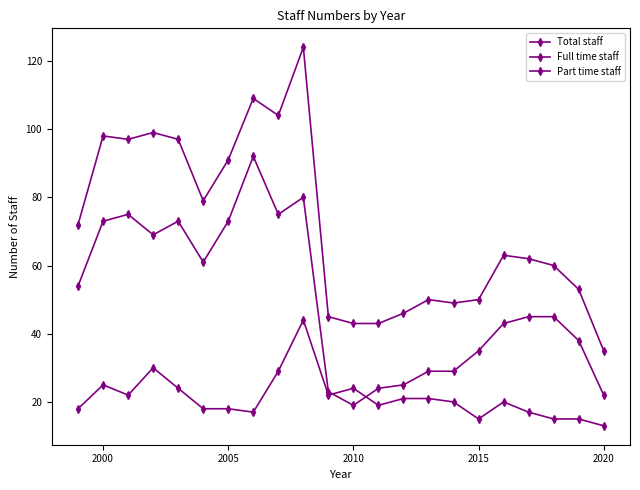

Which series has the largest total across all categories?

Total staff